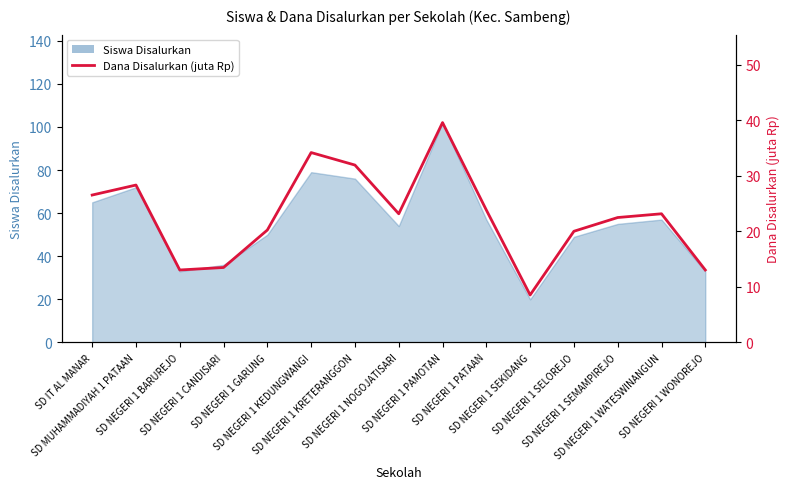

Reading right to left, transcribe all the data shown in this chart.

SD NEGERI 1 WONOREJO=13.1	SD NEGERI 1 WATESWINANGUN=23.2	SD NEGERI 1 SEMAMPIREJO=22.5	SD NEGERI 1 SELOREJO=20.0	SD NEGERI 1 SEKIDANG=8.6	SD NEGERI 1 PATAAN=23.9	SD NEGERI 1 PAMOTAN=39.6	SD NEGERI 1 NOGOJATISARI=23.2	SD NEGERI 1 KRETERANGGON=31.9	SD NEGERI 1 KEDUNGWANGI=34.2	SD NEGERI 1 GARUNG=20.2	SD NEGERI 1 CANDISARI=13.5	SD NEGERI 1 BARUREJO=13.1	SD MUHAMMADIYAH 1 PATAAN=28.4	SD IT AL MANAR=26.6